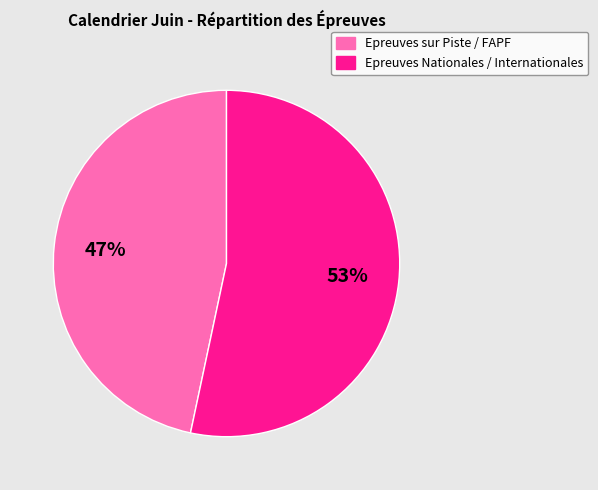

Which has a higher value, Epreuves sur Piste / FAPF or Epreuves Nationales / Internationales?

Epreuves Nationales / Internationales